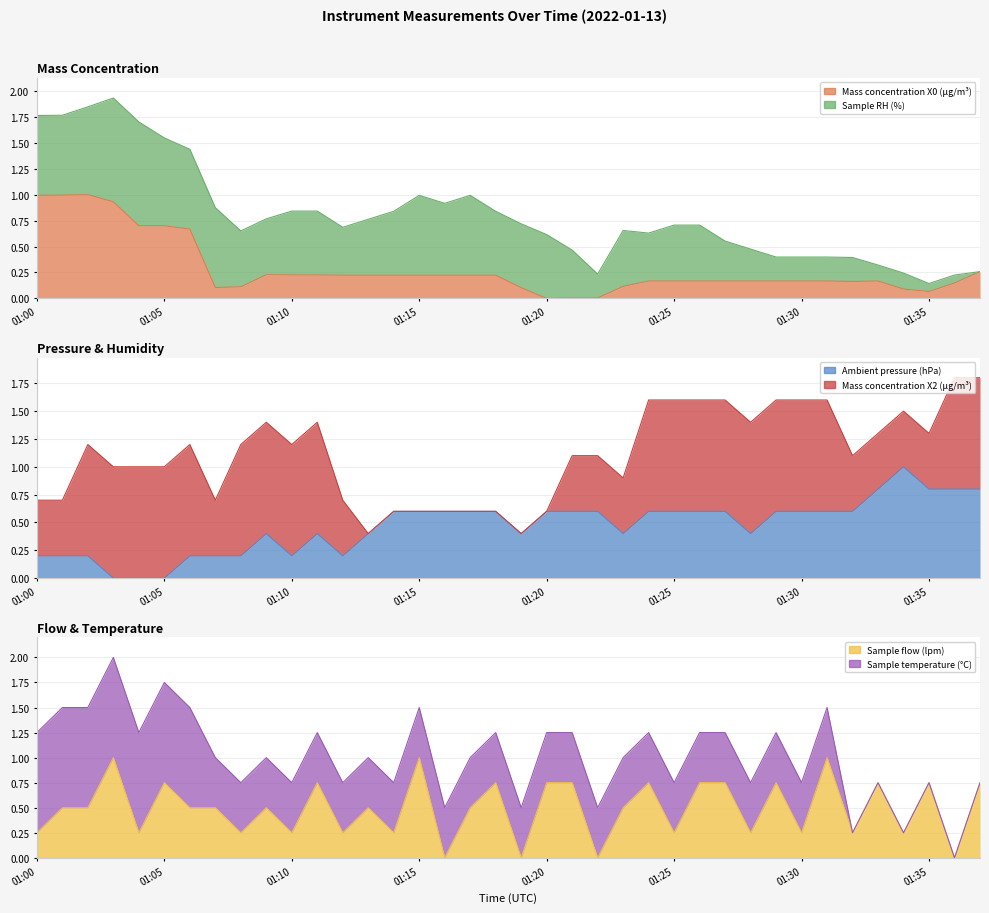

What is the value of the Sample flow (lpm) point at the 24th from the left?

0.5